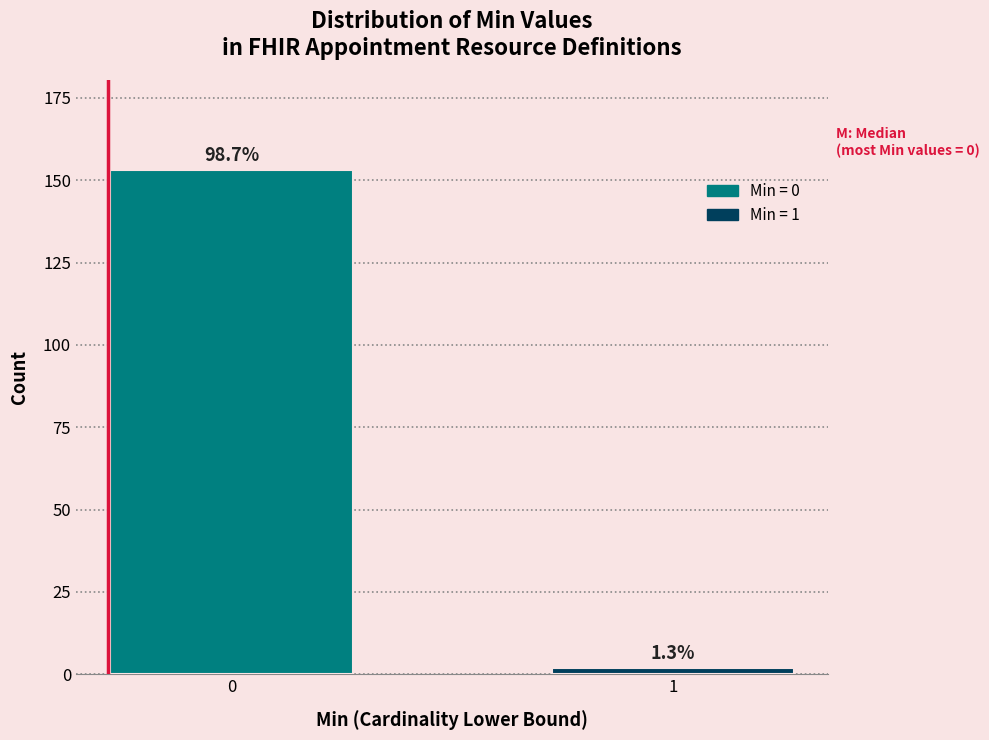

How many bars are there in total?

2